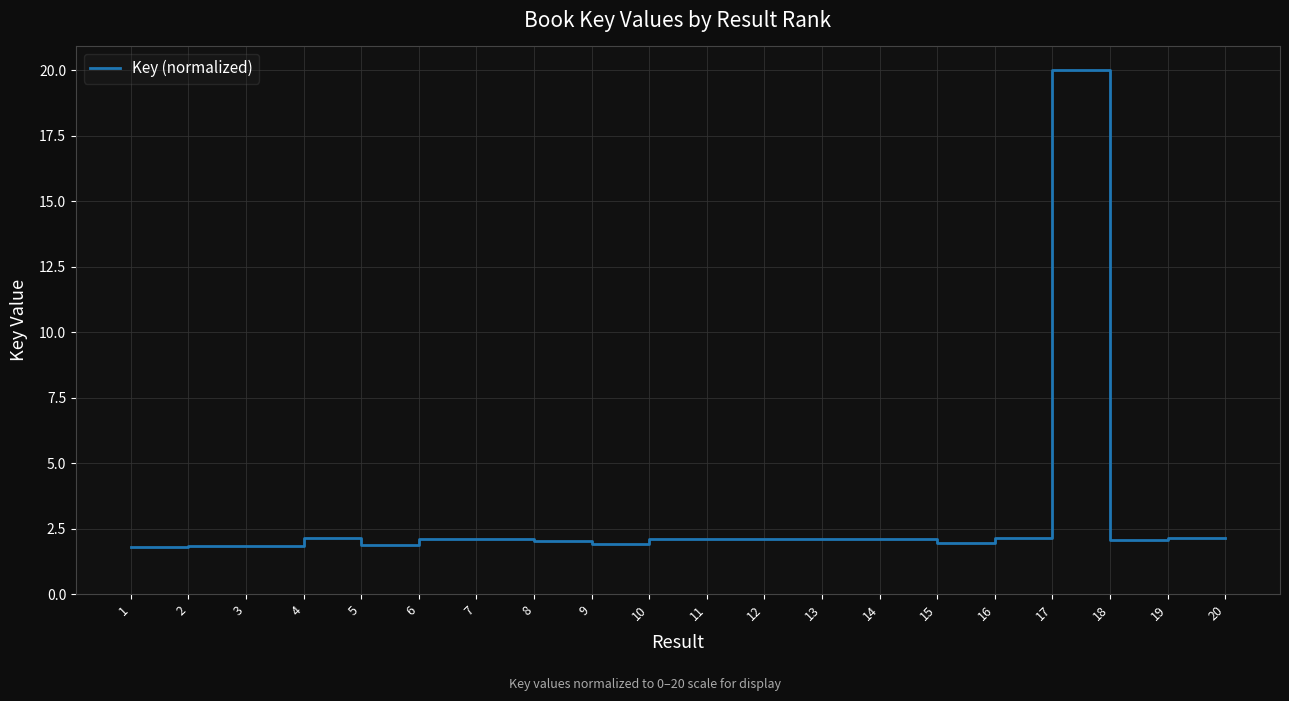

What is the ratio of the value at 20 to the value at 2?

1.2